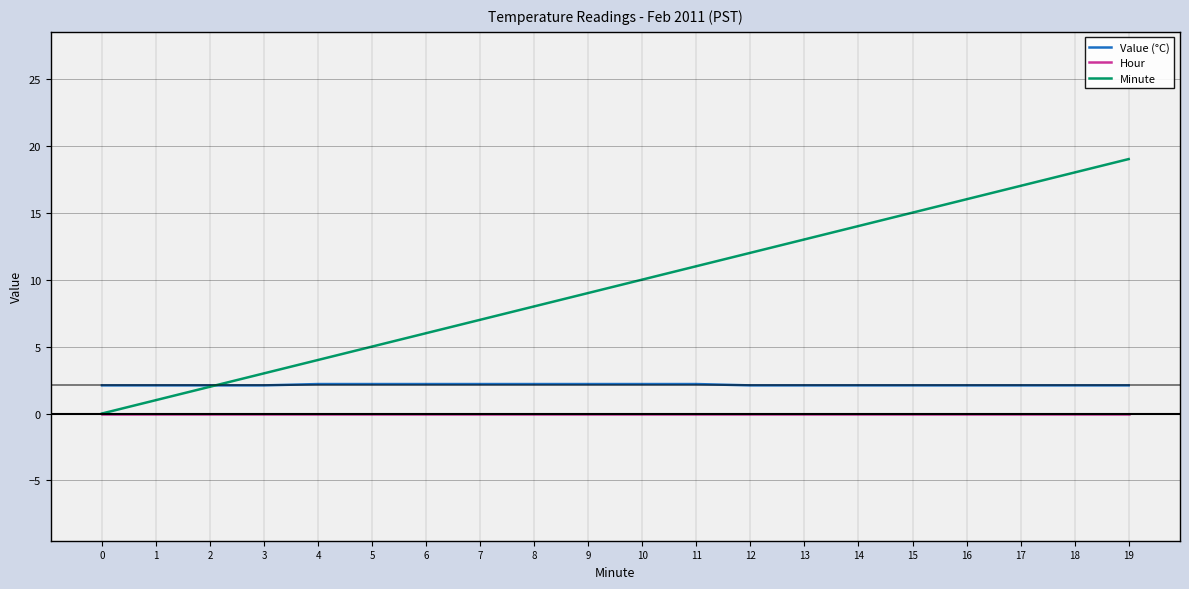

True or false: Value (°C) and Hour cross at least once.

False